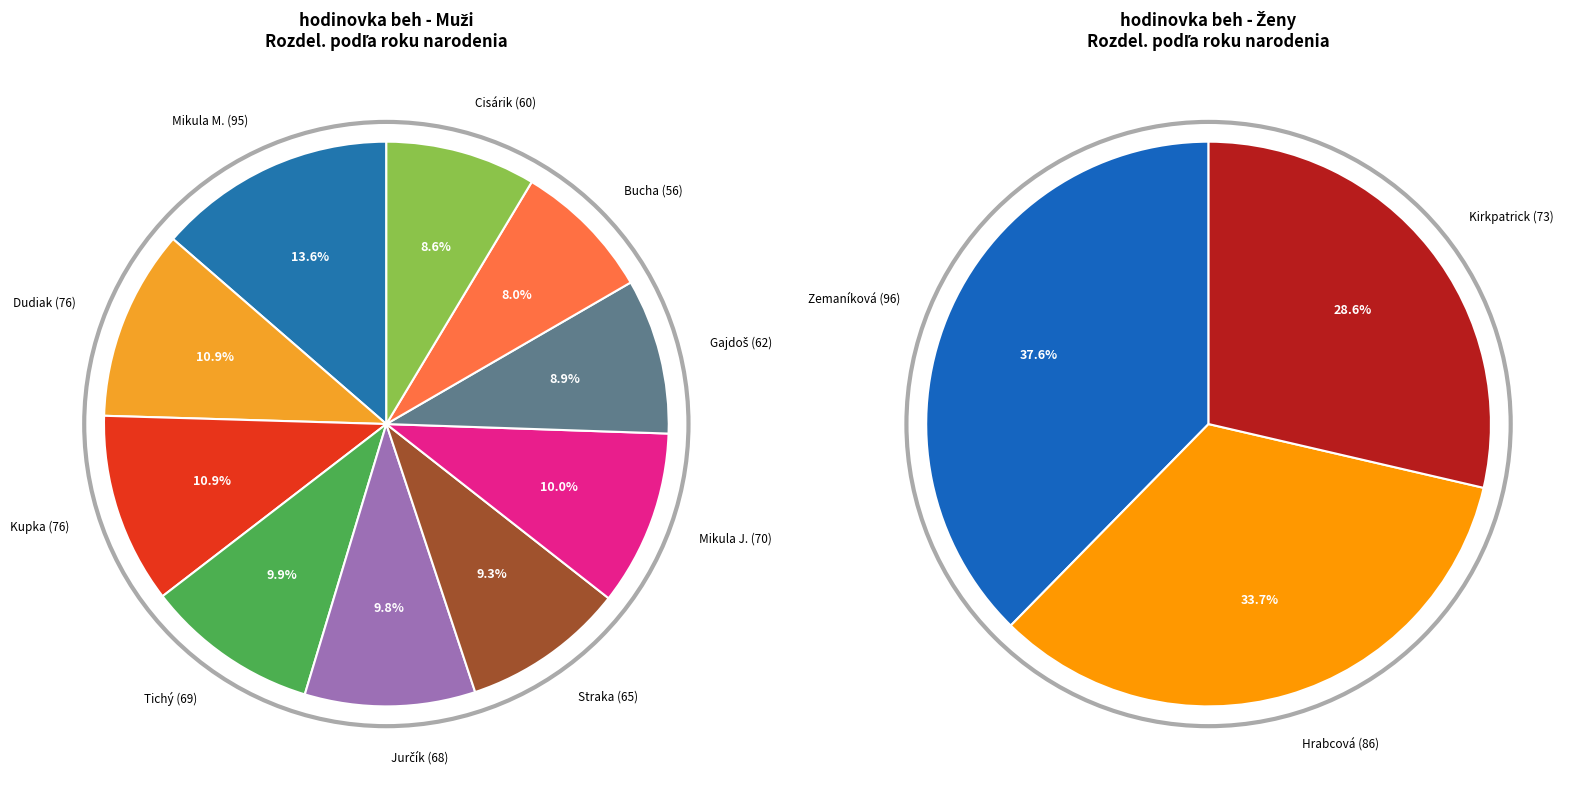

Count the number of slices in the pie.

13